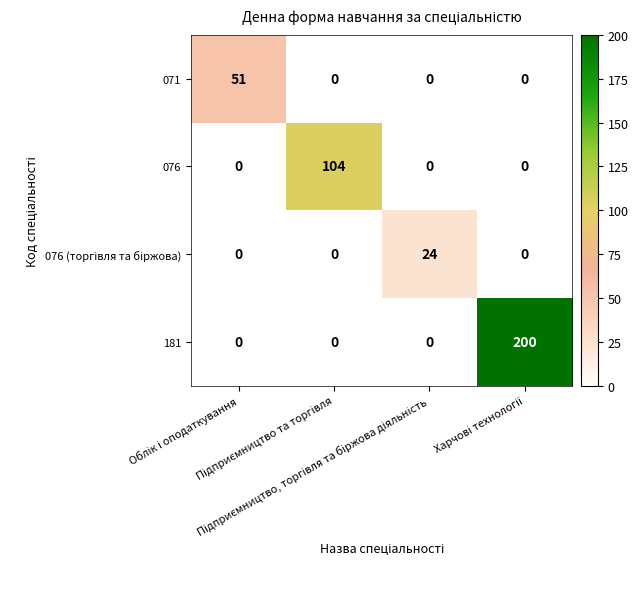

What is the greatest value displayed?

200